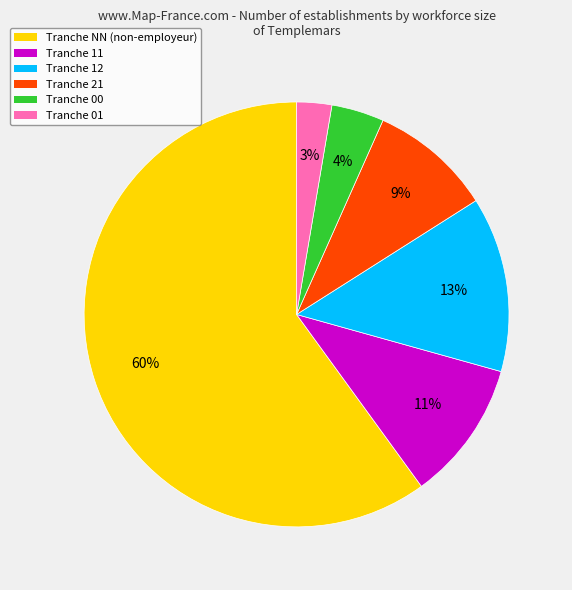

Does any single category account for the majority?

Yes